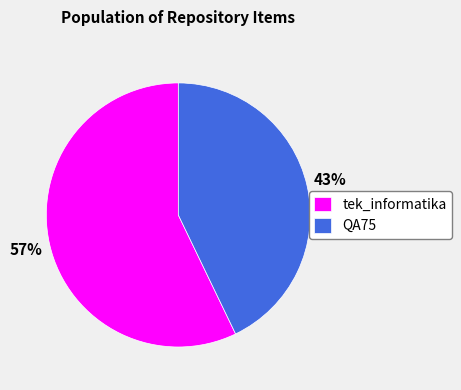

How many slices are in this pie chart?

2